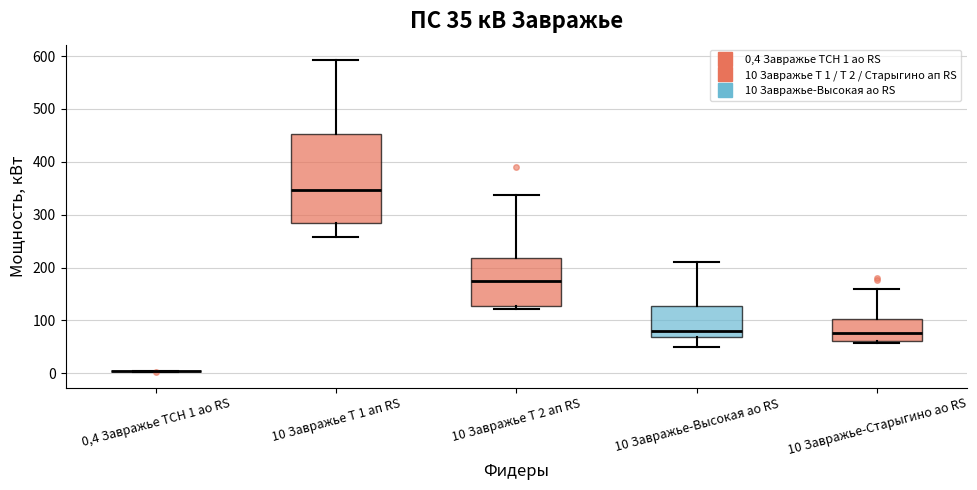

Which box is the tallest, from its lower edge to its upper edge?

10 Завражье Т 1 ап RS